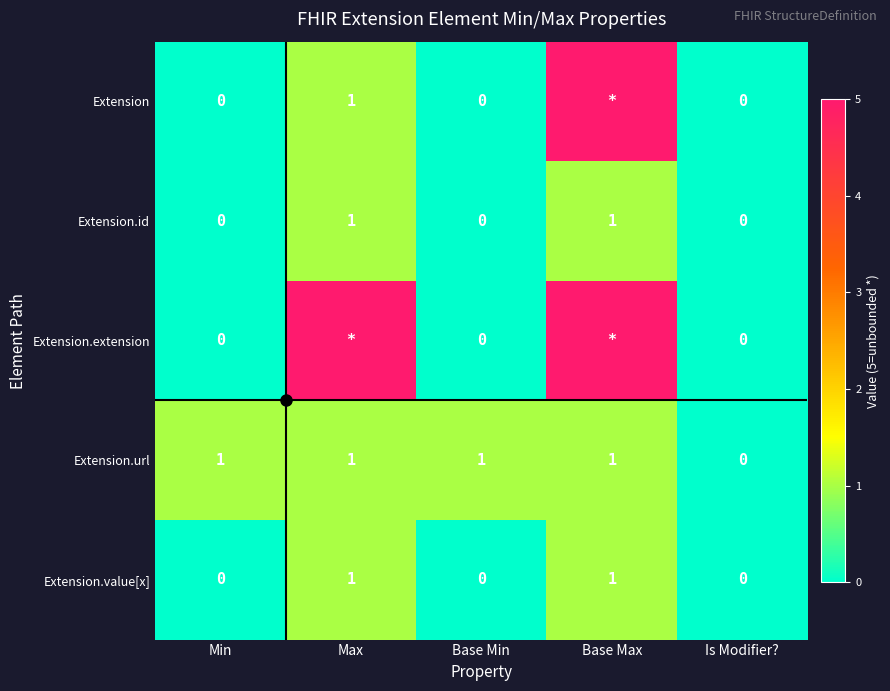

How many data points does each series have?

5